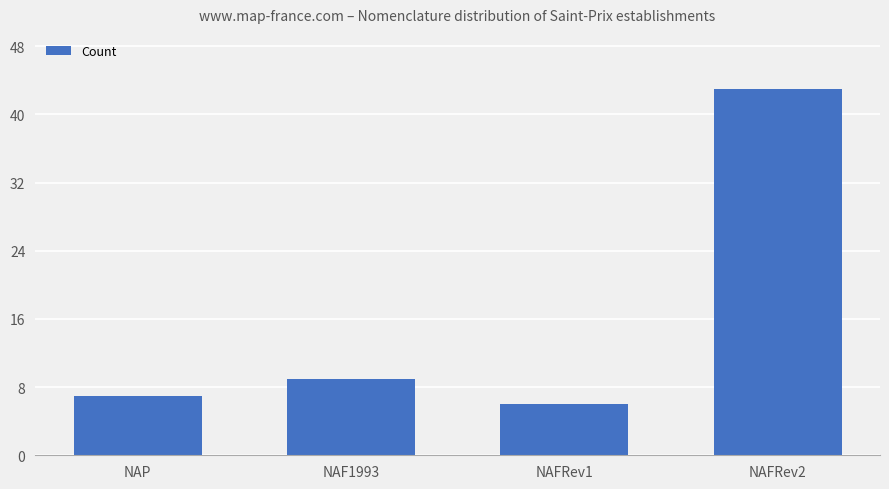

What position from the right is NAFRev1?

2